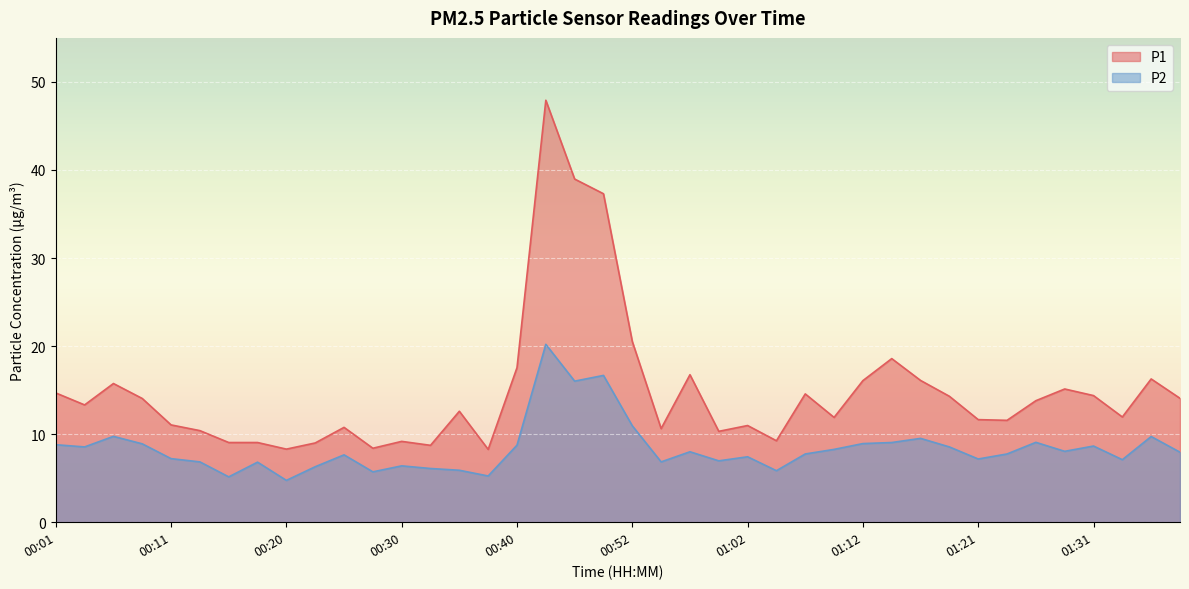

Reading left to right, list all the values displayed in this chart.

P1: 14.7	13.3	15.8	14.1	11.1	10.4	9.1	9.1	8.3	9.0	10.8	8.4	9.2	8.7	12.6	8.3	17.6	47.9	39.0	37.3	20.5	10.6	16.8	10.3	11.0	9.2	14.6	11.9	16.1	18.6	16.1	14.3	11.7	11.6	13.8	15.1	14.4	11.9	16.3	14.1
P2: 8.8	8.6	9.8	8.9	7.2	6.8	5.2	6.8	4.8	6.3	7.7	5.7	6.4	6.1	5.9	5.2	8.8	20.2	16.0	16.7	10.9	6.8	8.0	7.0	7.4	5.8	7.8	8.3	8.9	9.1	9.5	8.6	7.2	7.8	9.1	8.1	8.7	7.1	9.7	8.0